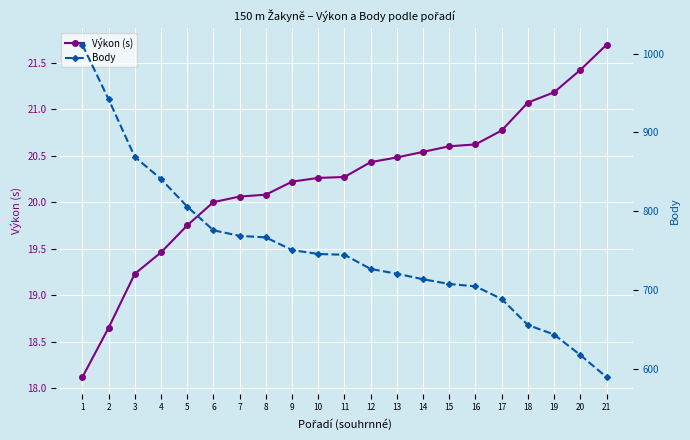

Which series changed the most between 8 and 20?

Body